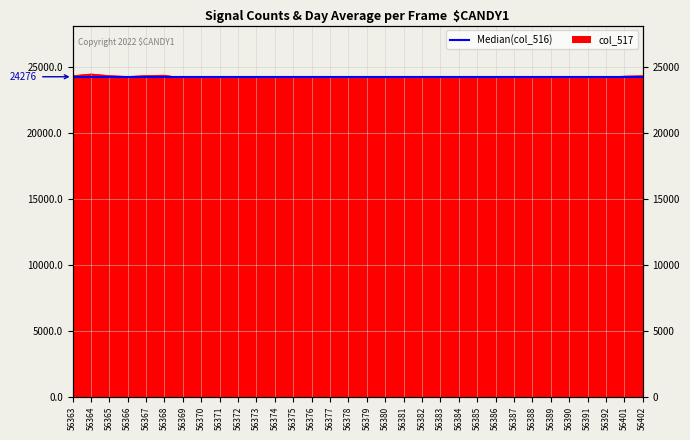

True or false: the data shows 14996 at 56367.

False